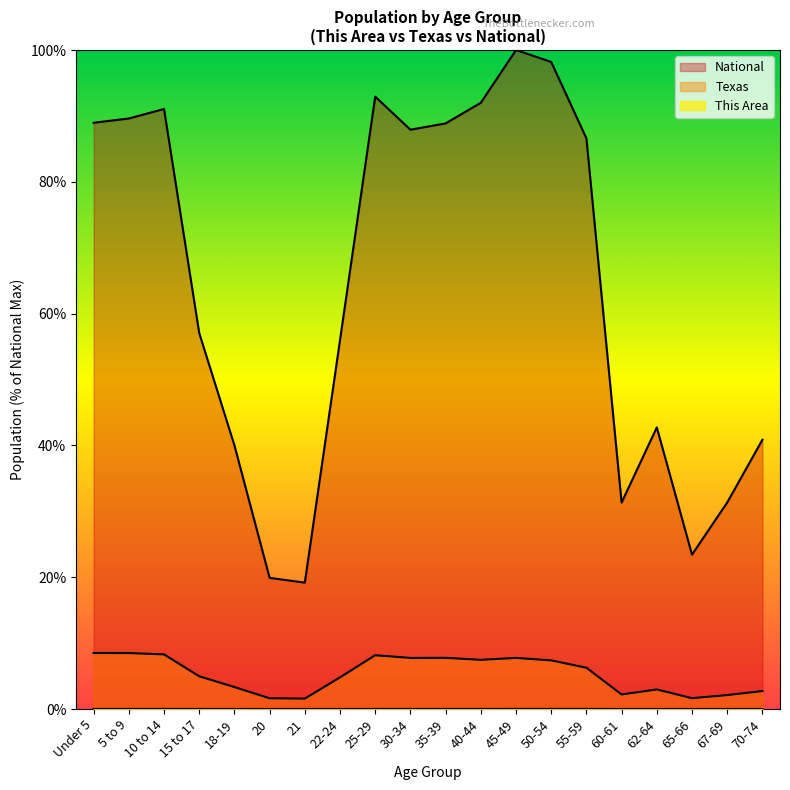

Is the value of Texas at 5 to 9 greater than the value of This Area at 18-19?

Yes